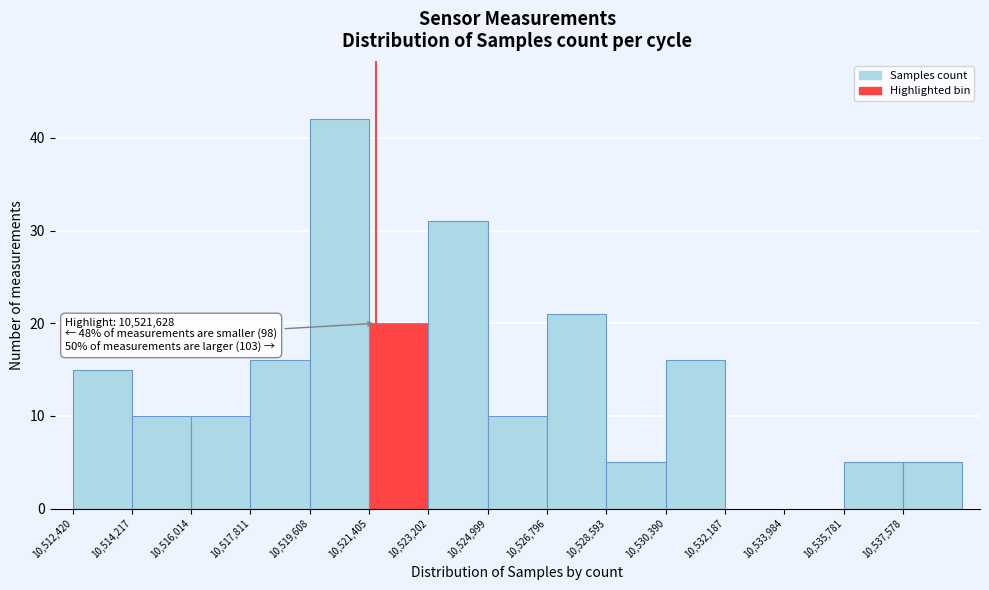

Which range on the x-axis has the tallest bar?

10519600 to 10521400